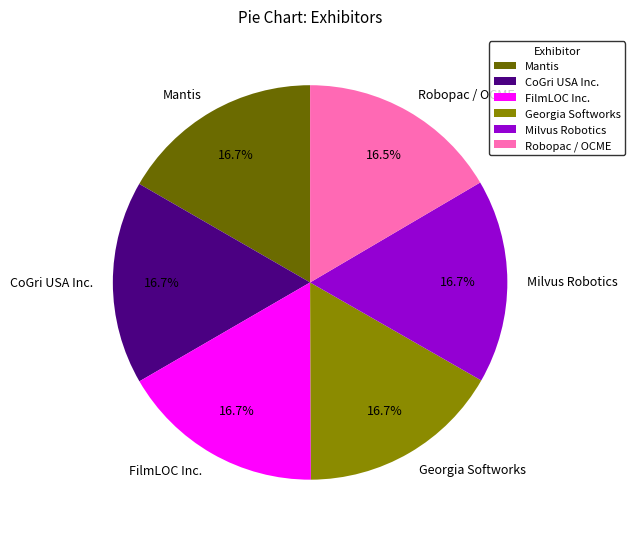

How much of the chart is everything except Georgia Softworks?

83.3%